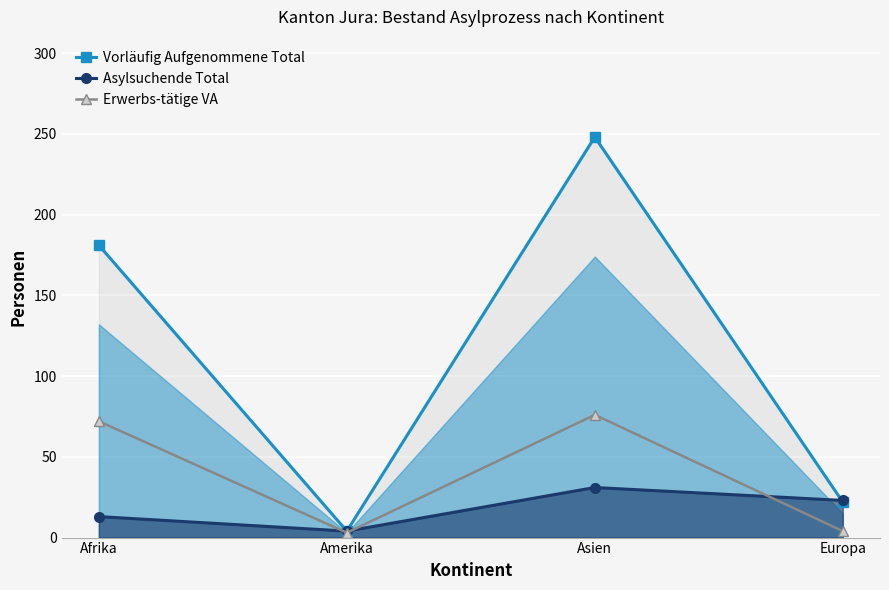

What is the total value across all series at Asien?

355